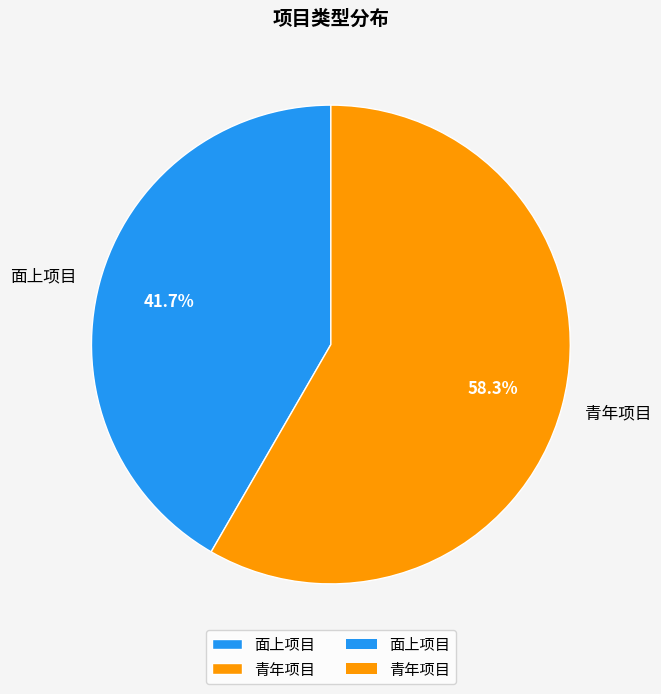

What percentage is the 面上项目 slice, to the nearest percent?

42%